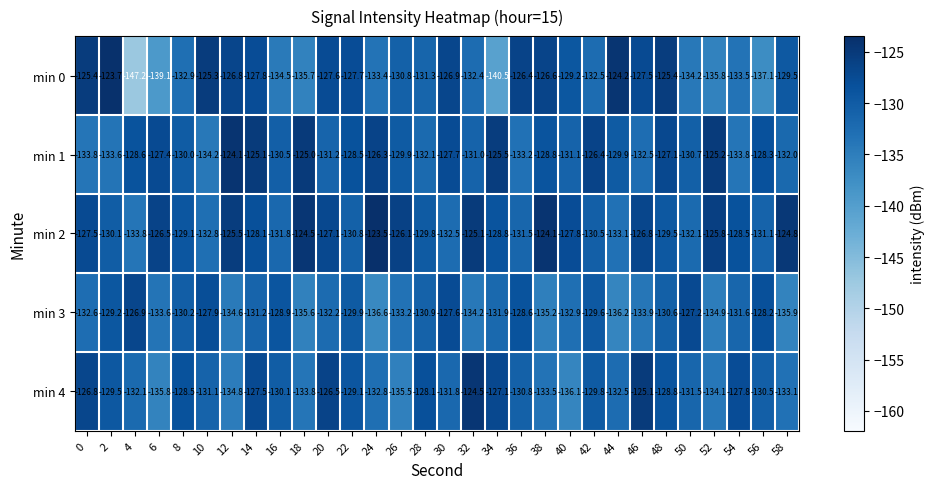

What is the spread (max minus min) of values at 36?

6.8